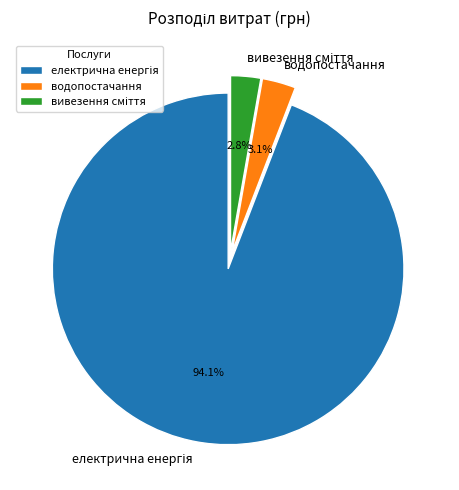

Count the number of slices in the pie.

3